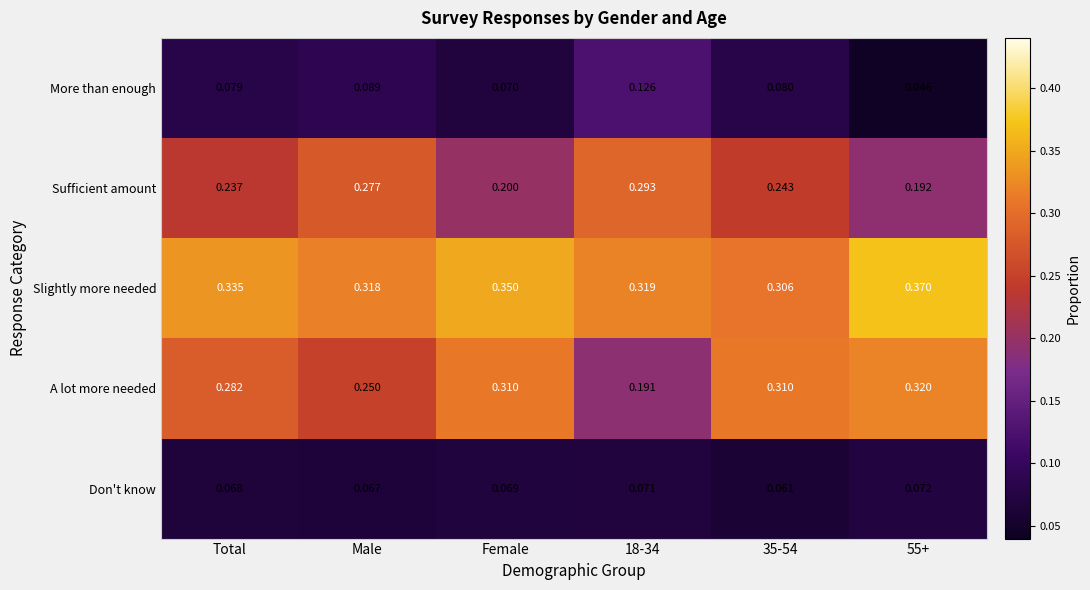

Between Male and 18-34, which series saw the biggest shift?

A lot more needed